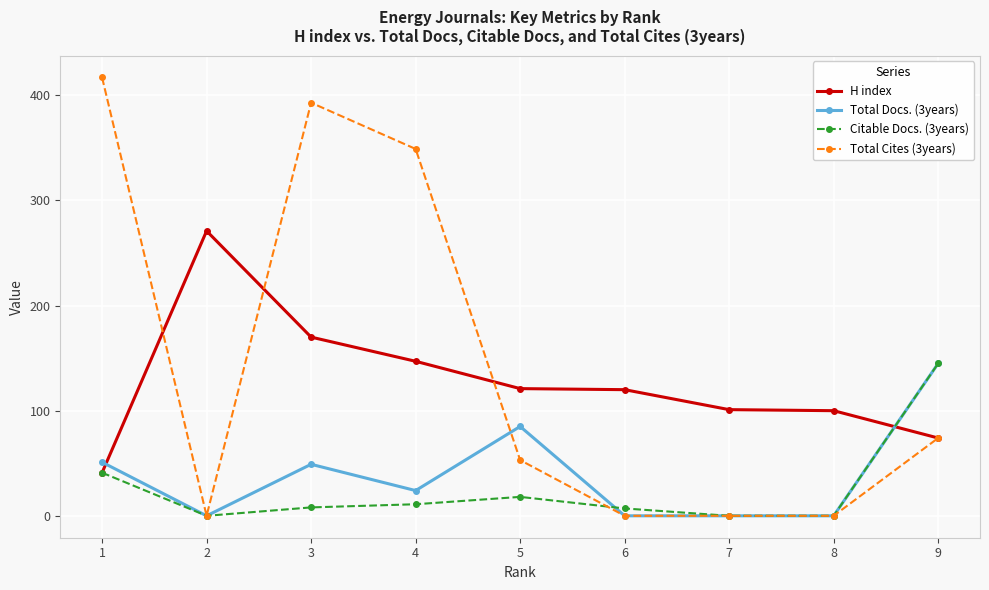

What is the maximum value shown in the chart?

417